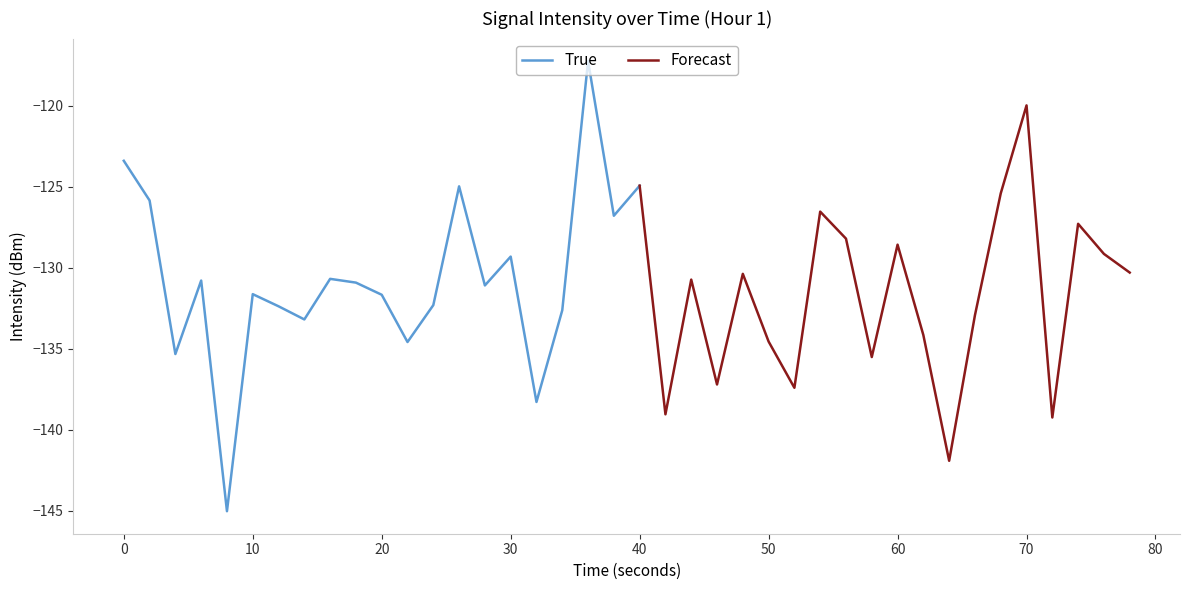

What is the difference between the maximum and minimum values?

27.8